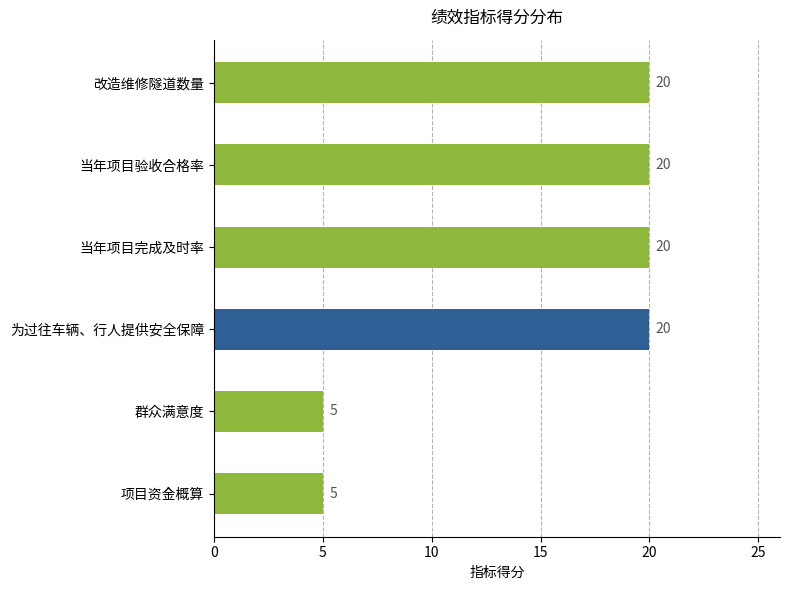

The chart shows a value of 35 at 改造维修隧道数量. True or false?

False